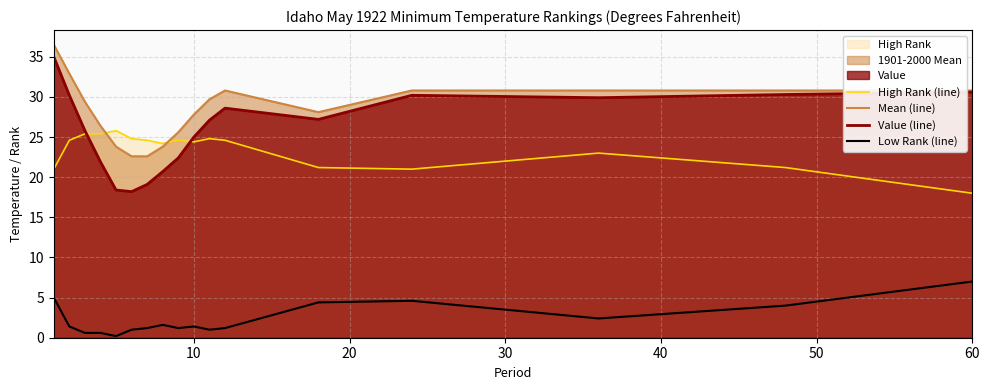

True or false: Low Rank (line) has a value of 2.7 at 60.

False